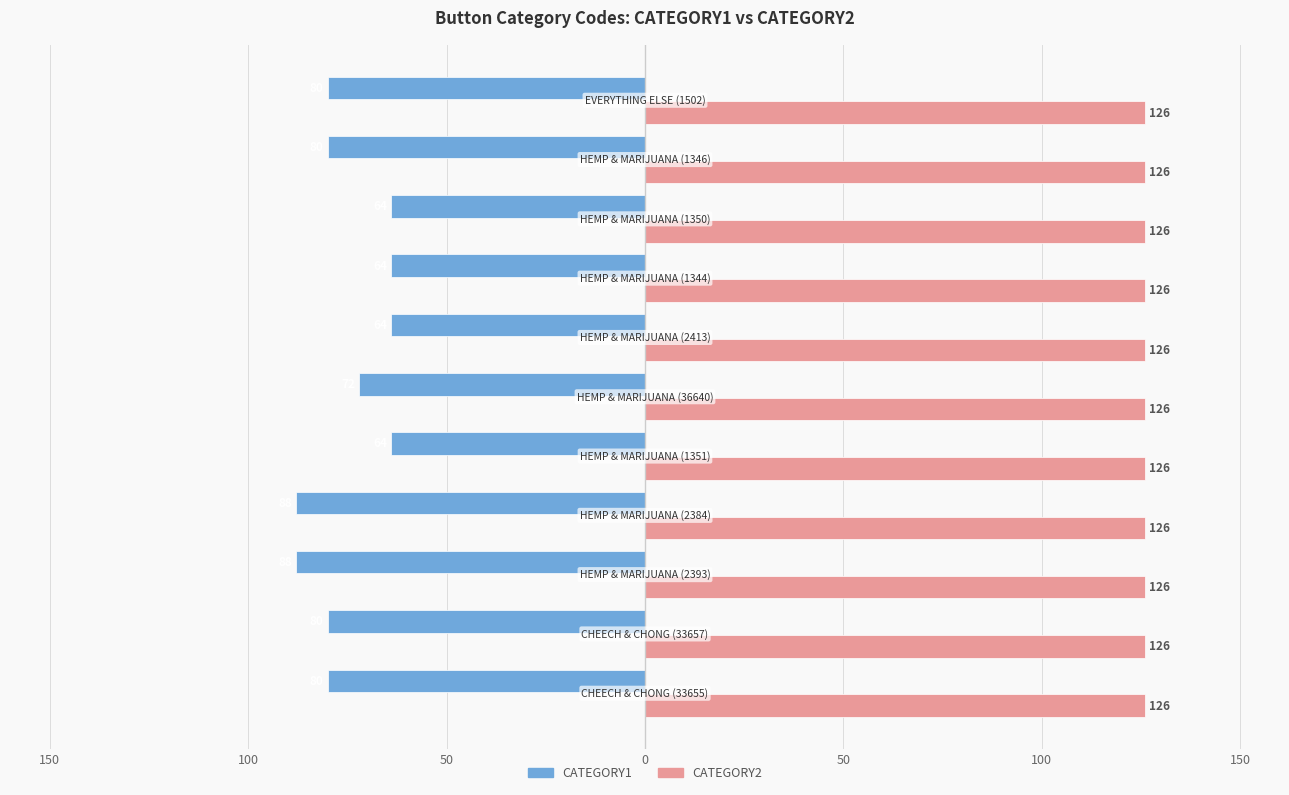

Reading right to left, extract all data points from this chart.

CATEGORY1: -80.0	-80.0	-64.0	-64.0	-64.0	-72.0	-64.0	-88.0	-88.0	-80.0	-80.0
CATEGORY2: 0.4	0.4	0.4	0.4	0.4	0.4	0.4	0.4	0.4	0.4	0.4